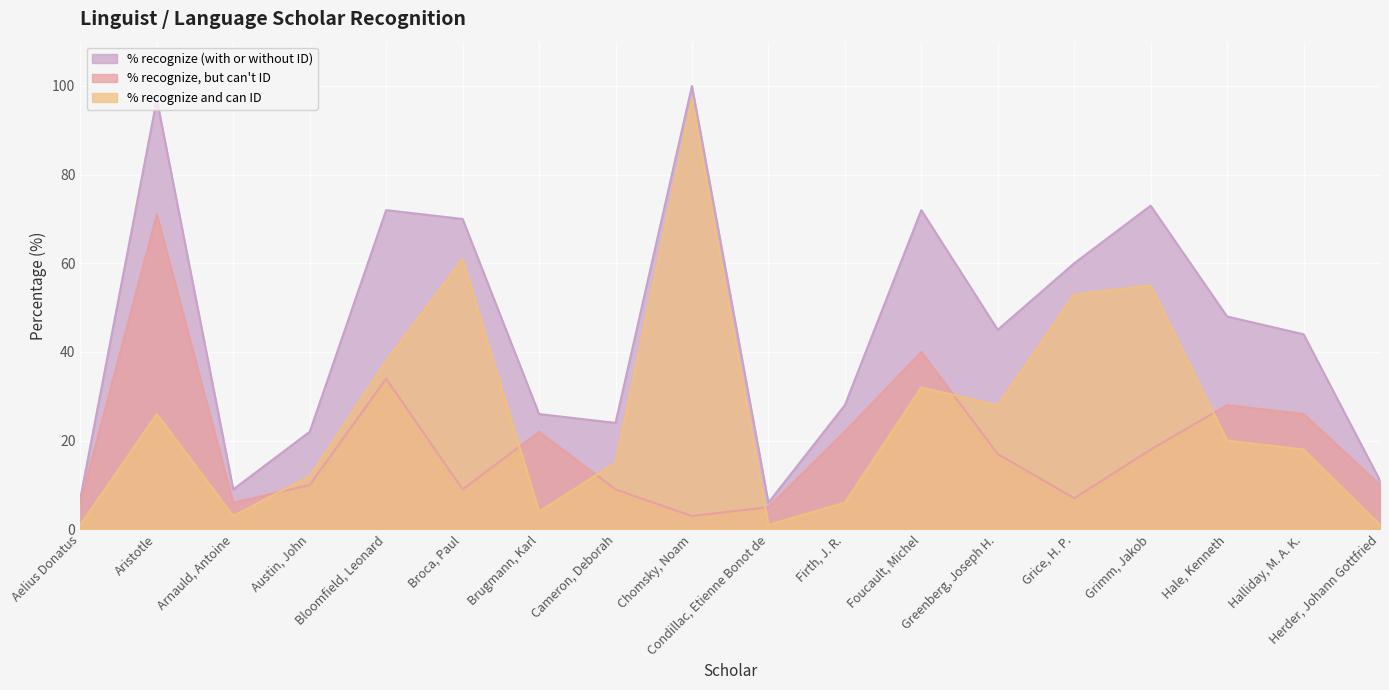

How many values in the % recognize, but can't ID series are below 17?

9